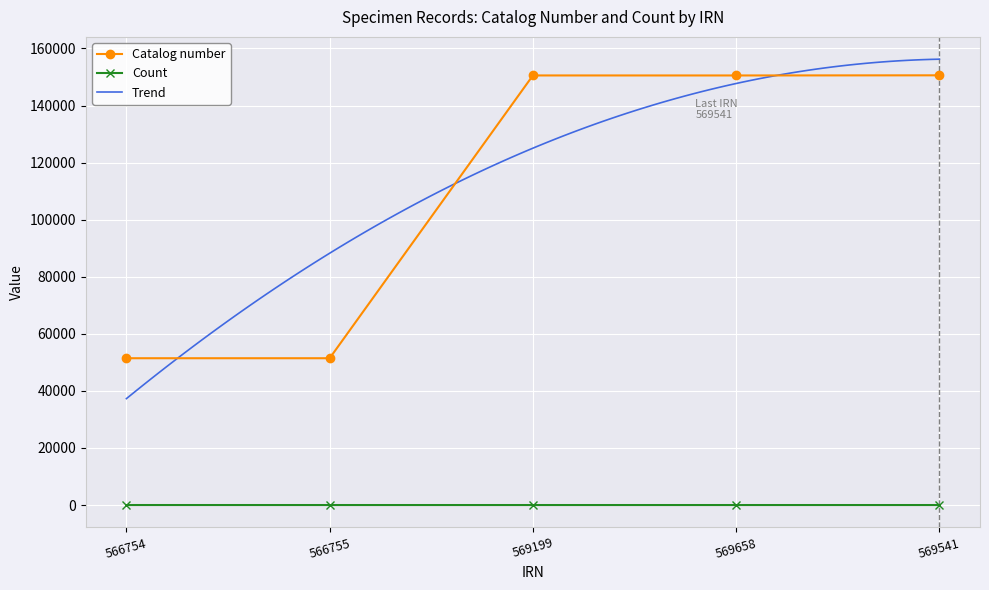

What value does the Count series have at 566754?

5